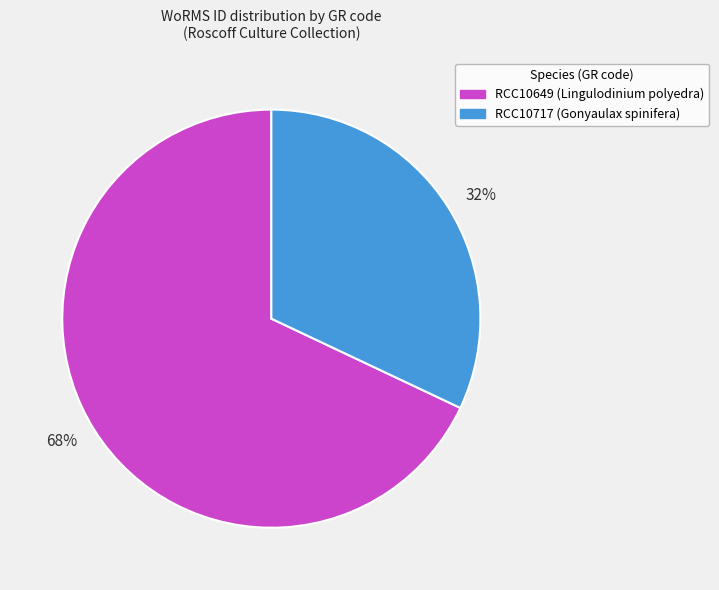

Rank the categories by value from lowest to highest.

32%, 68%